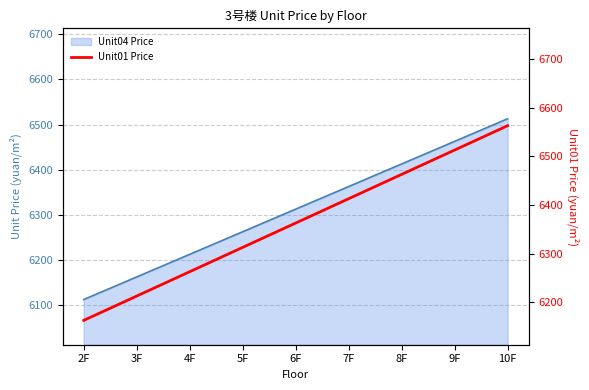

How many lines are shown in the chart?

1